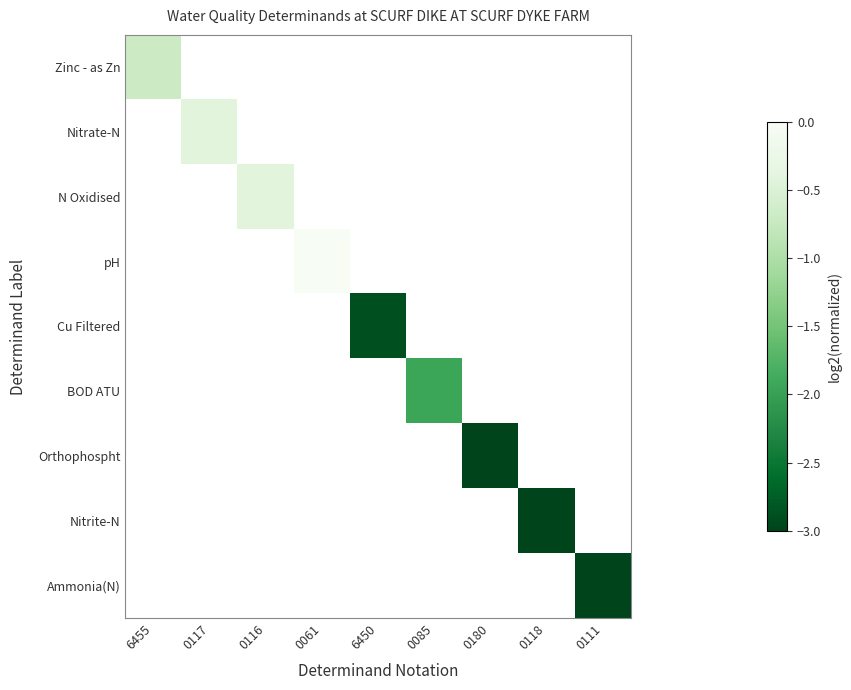

Which label corresponds to the smallest value in the chart?

0118